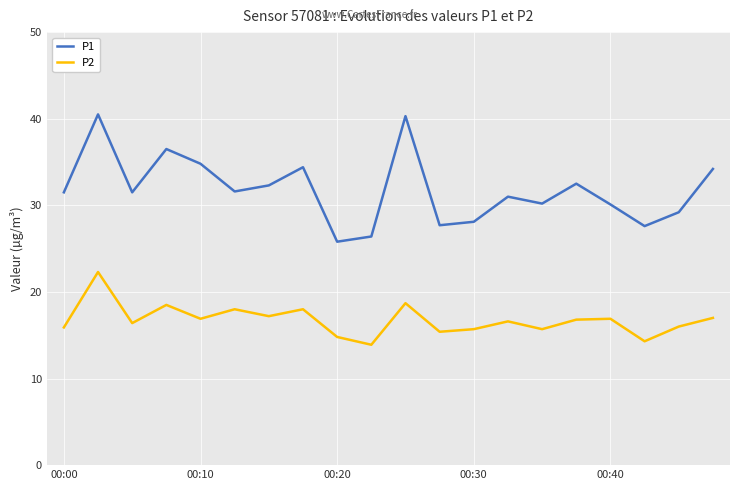

Which series has the largest total across all categories?

P1